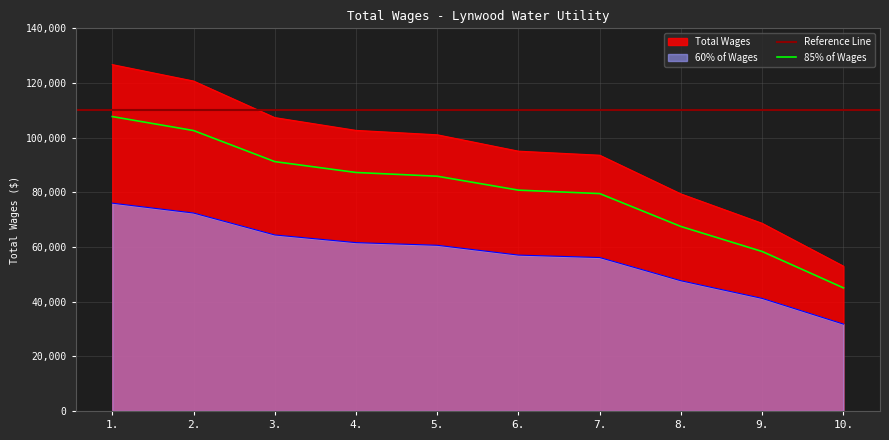

List the labels in order of value, smallest first.

10., 9., 8., 7., 6., 5., 4., 3., 2., 1.